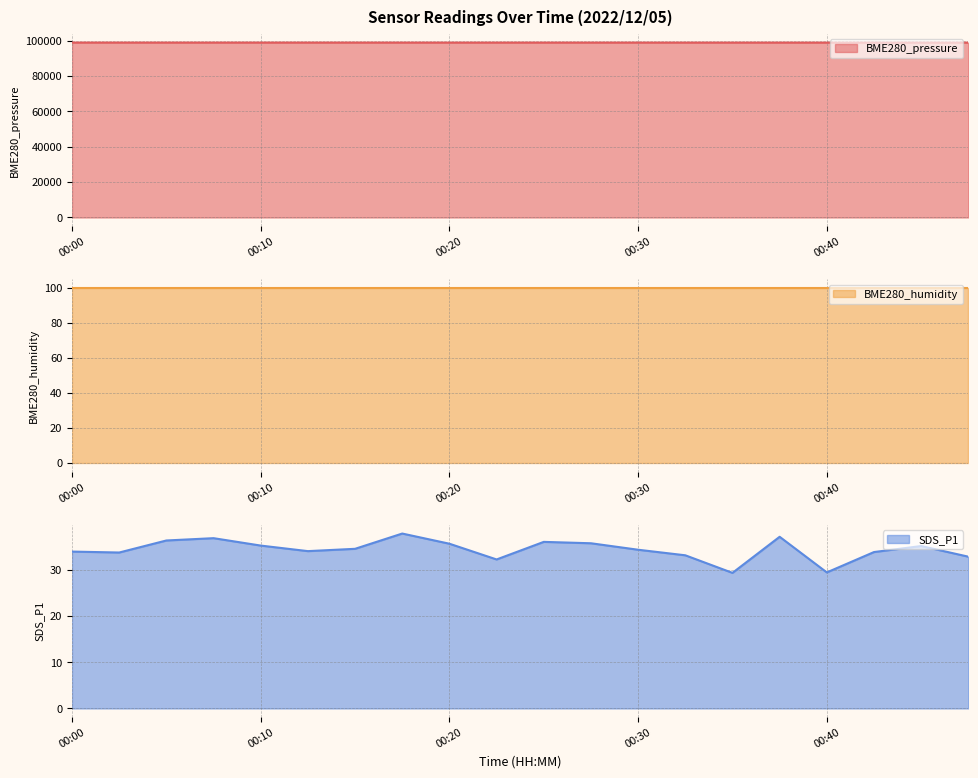

What is the difference between the highest and lowest values at 00:30?

98897.7